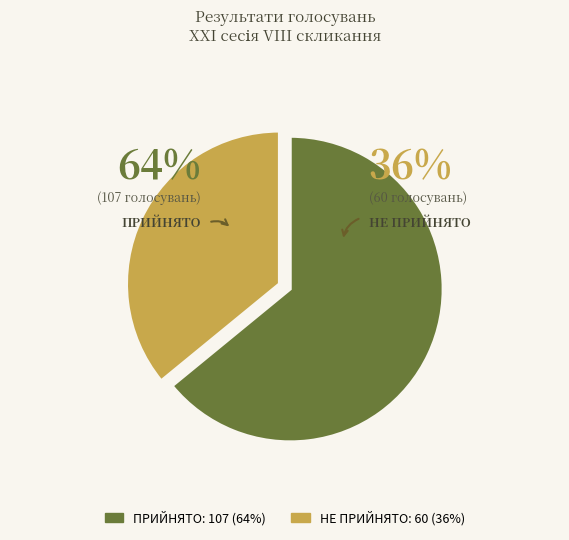

Which slice is the largest?

ПРИЙНЯТО